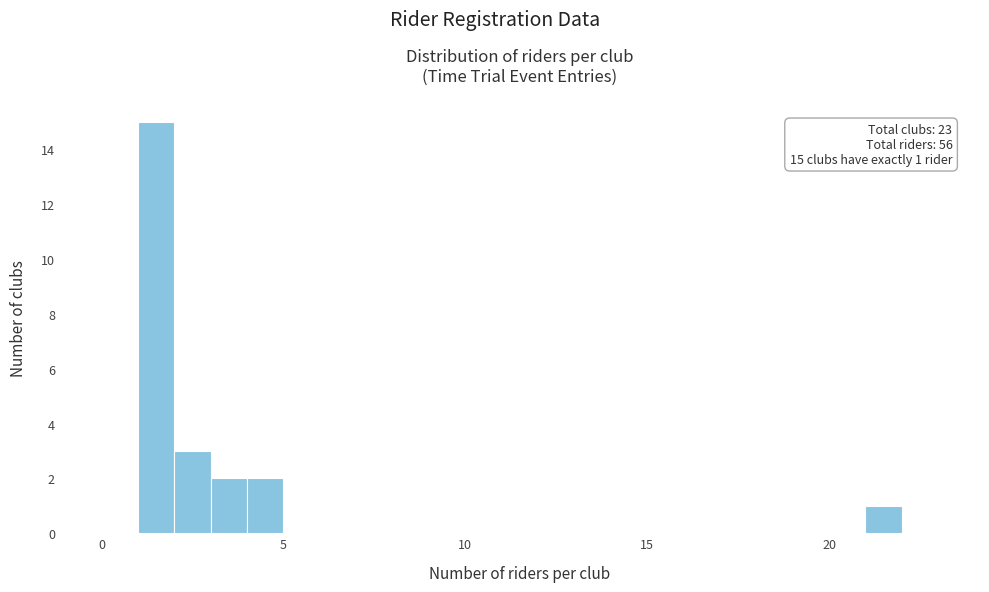

Around what value on the x-axis is the tallest bar? Give the approximate position of its centre, as read against the axis.

1.5